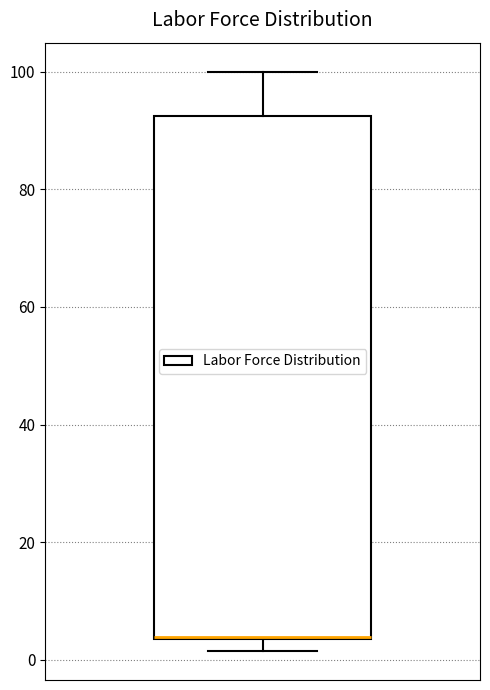

Read this box plot against the y-axis: the position of the median line, the range covered by the box, and the ends of both whiskers. The values are not printed on the chart, so give them approximately, as read against the axis.

median 4 (drawn on the box's lower edge), box 4 to 92, whiskers 2 to 100